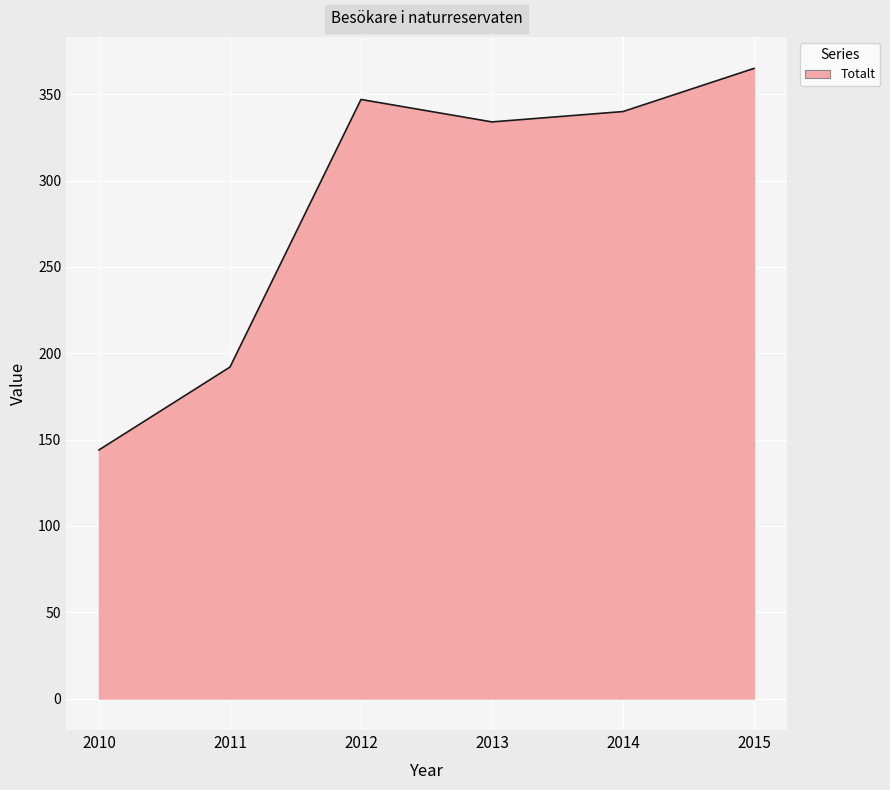

At which category does the data reach its first local valley?

2013